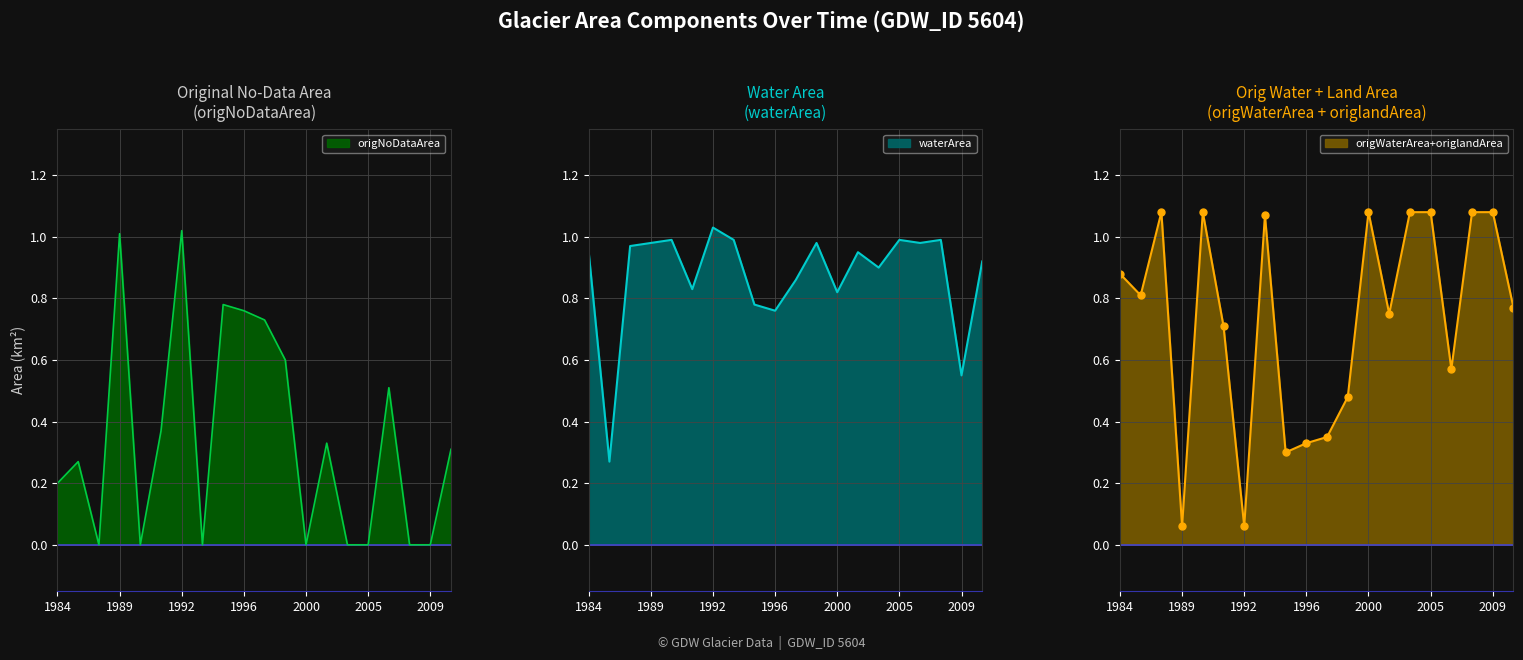

At which label does landArea reach its peak?

1986